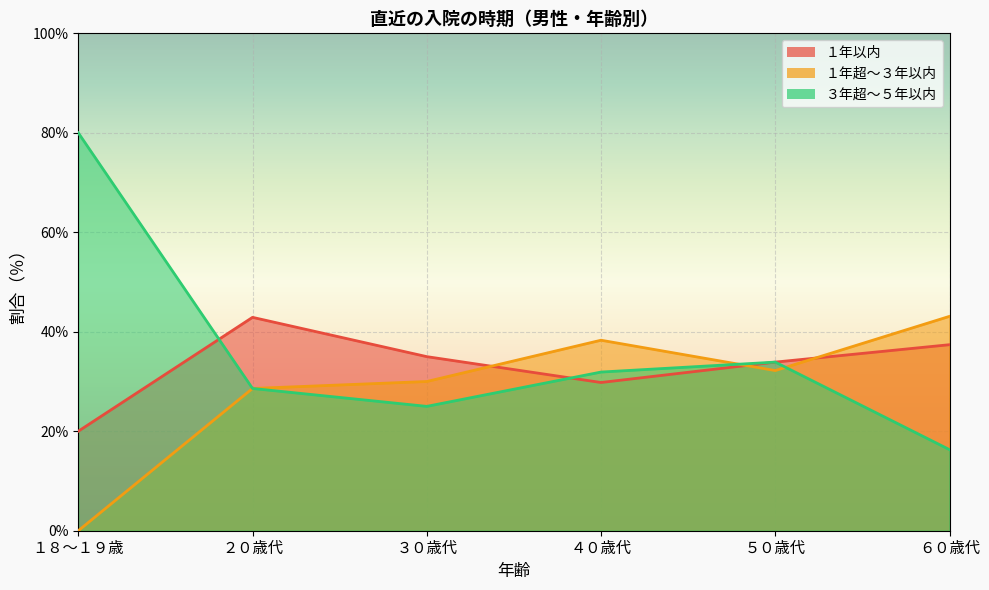

List the series in order of their peak value, lowest first.

１年以内, １年超～３年以内, ３年超～５年以内